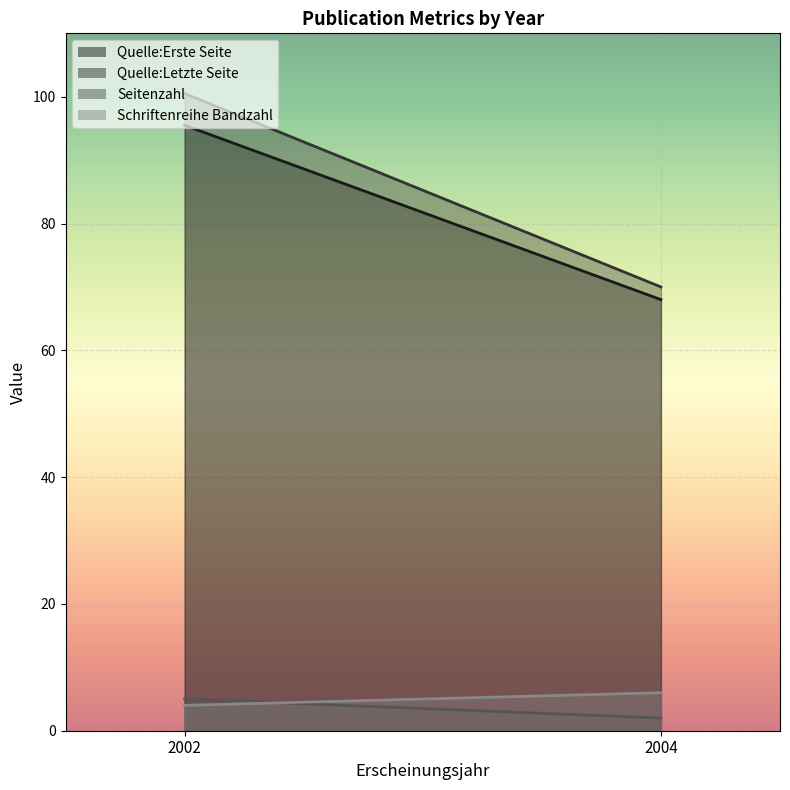

At which category does the chart reach its minimum across all series?

2004